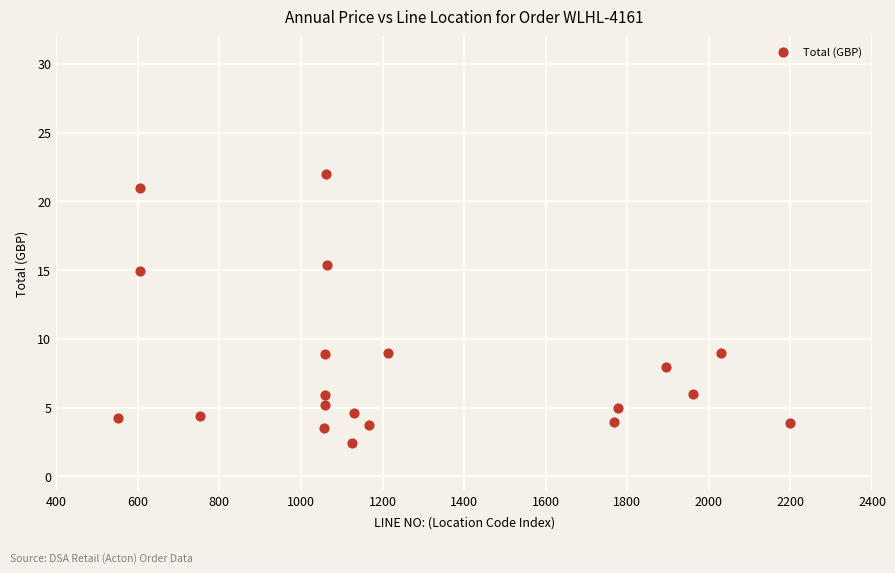

What is the range of Y values (max minus min)?

19.6